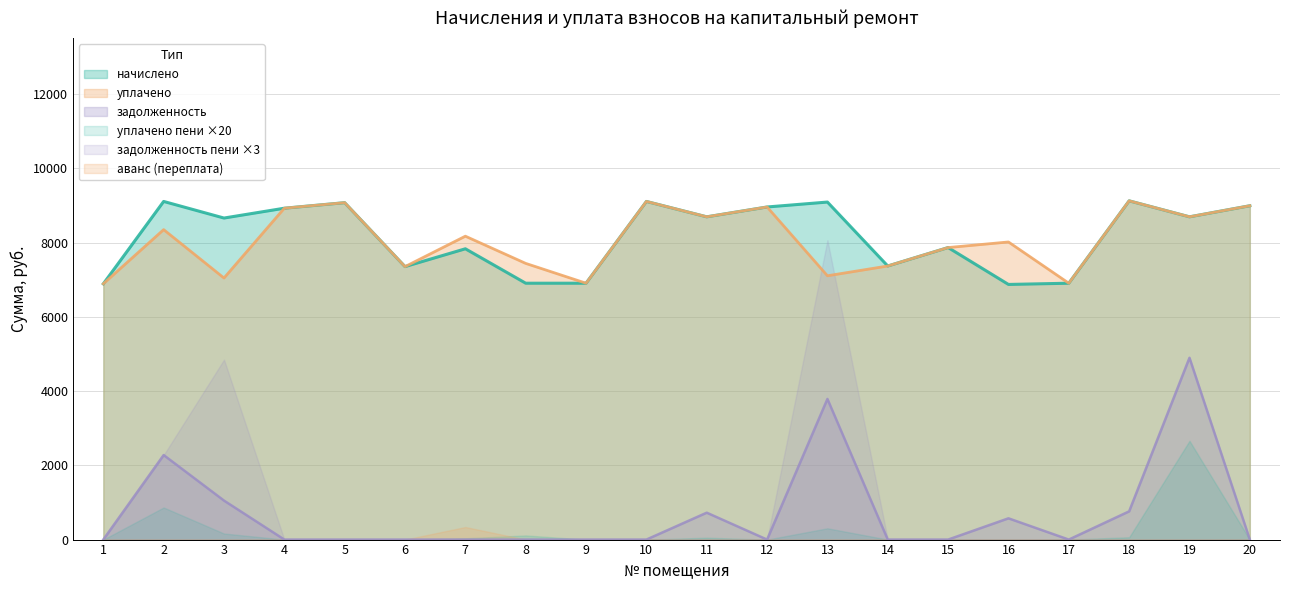

True or false: уплачено and задолженность cross at least once.

False